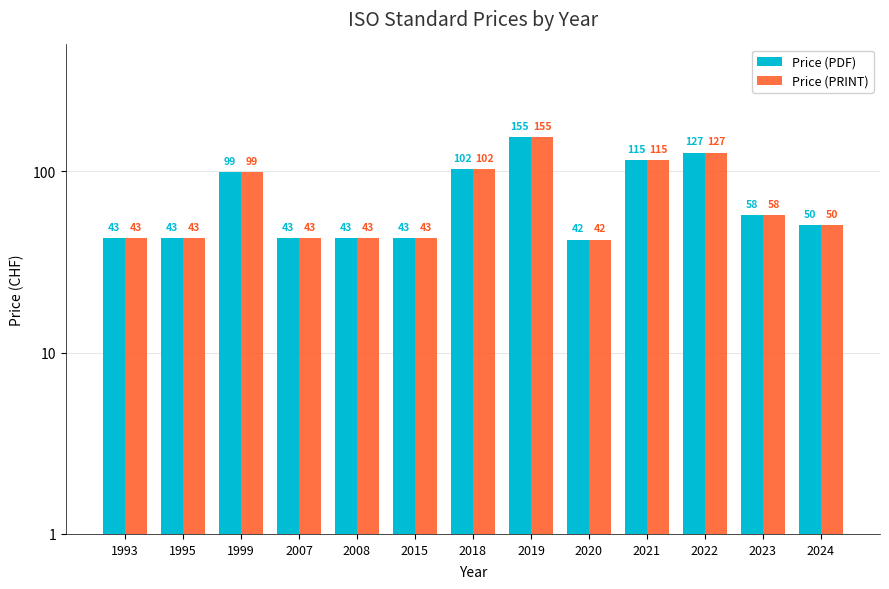

Count the number of data series in this chart.

2